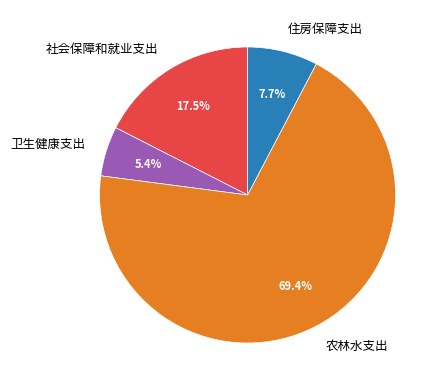

True or false: 农林水支出 accounts for 58% of the total.

False